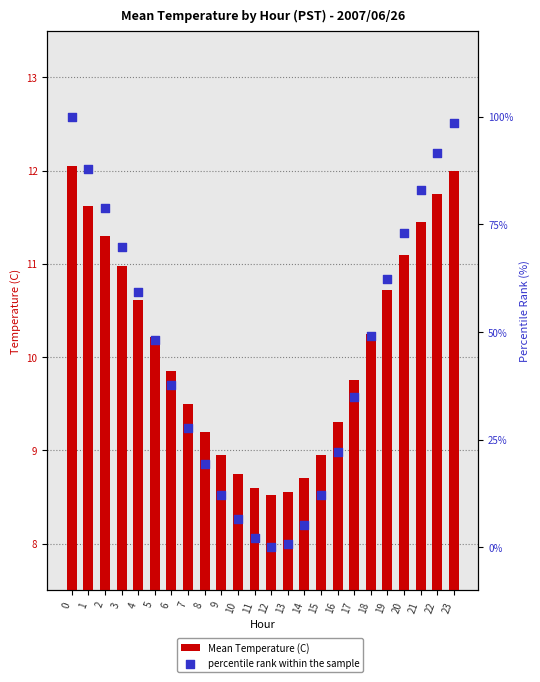

Which series contains the highest Y value?

percentile rank within the sample